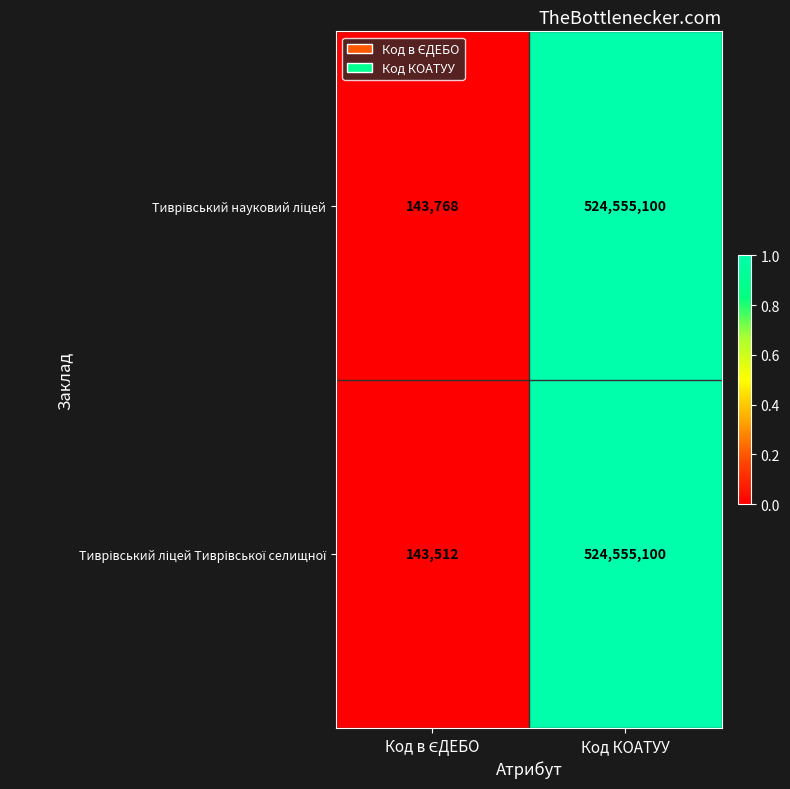

At which category is the sum across all series the highest?

Код КОАТУУ